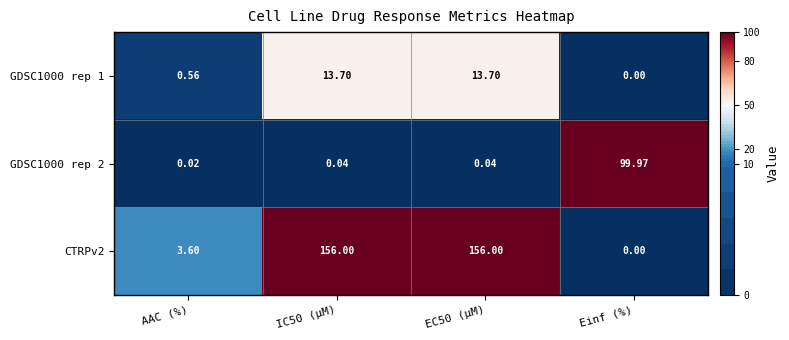

Is the value of GDSC1000 rep 2 at IC50 (µM) greater than the value of CTRPv2 at IC50 (µM)?

No